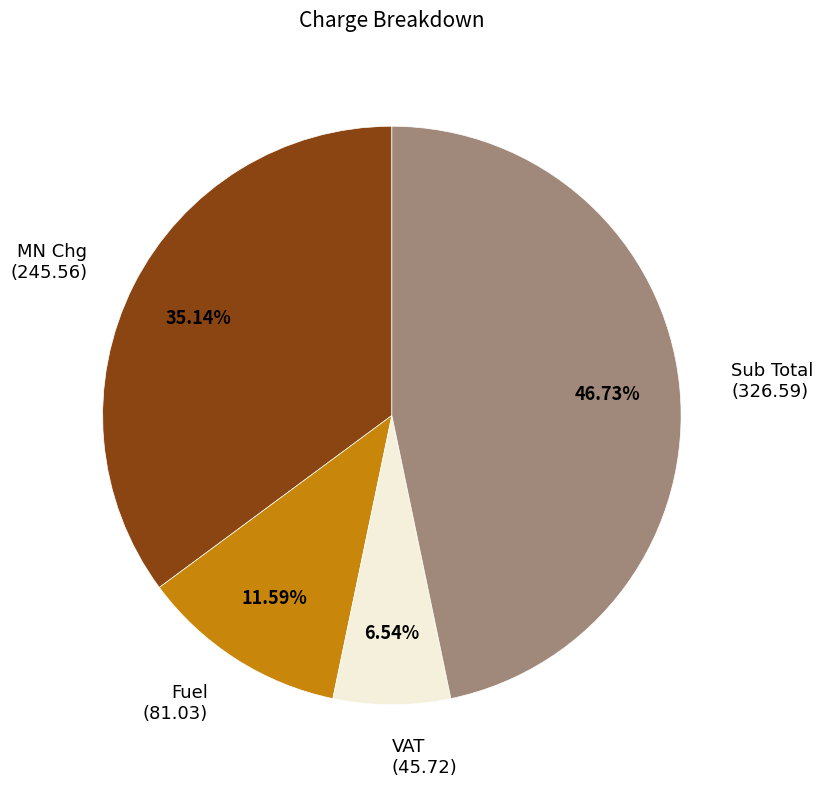

What is the smallest slice in the pie chart?

VAT